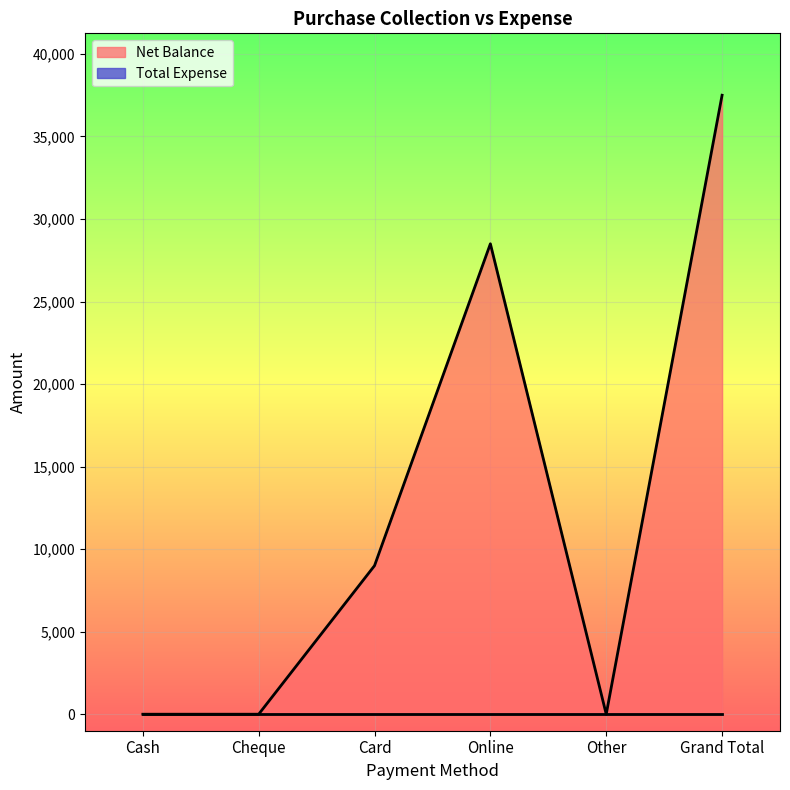

Rank the categories by value from lowest to highest.

Cash, Cheque, Other, Card, Online, Grand Total